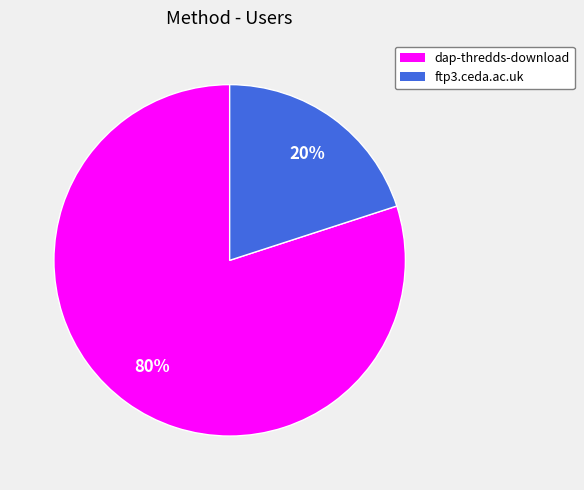

Is the sum of ftp3.ceda.ac.uk and dap-thredds-download greater than half?

Yes